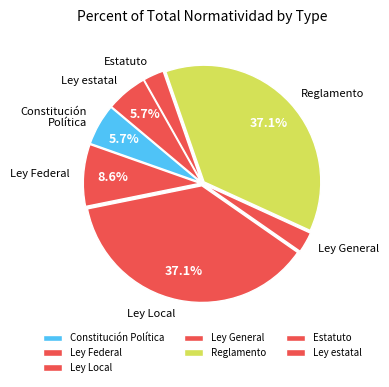

Does Reglamento account for over 50% of the chart?

No